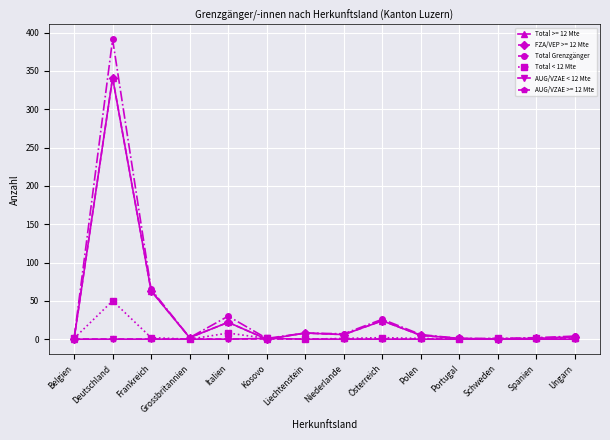

Is this an area chart (filled region under the line)?

No